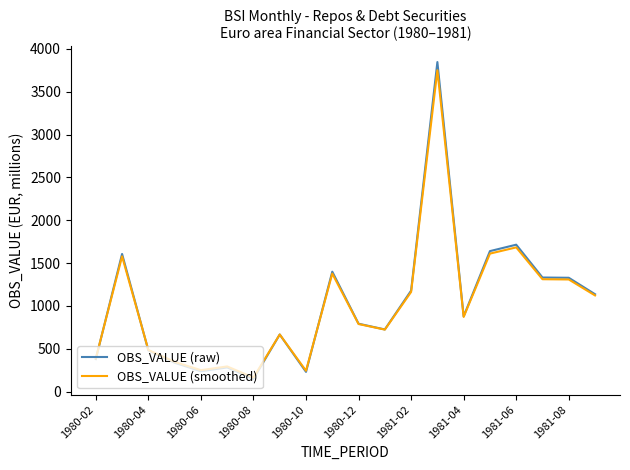

What is the minimum value for OBS_VALUE (smoothed)?

164.5